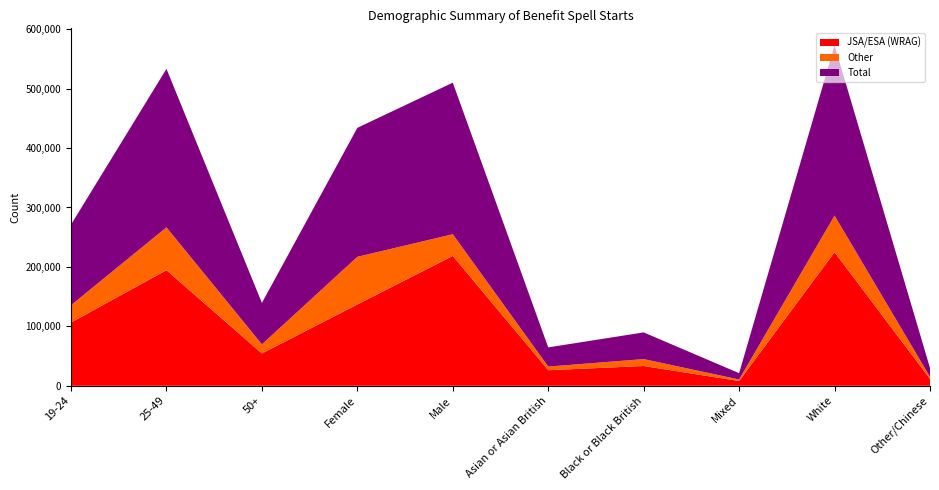

Reading left to right, extract all data points from this chart.

JSA/ESA (WRAG): 106400	194500	54300	136800	218500	26200	33300	8000	224800	11500
Other: 29200	72100	15400	80200	36500	6100	11600	2600	61600	3500
Total: 135600	266600	69700	217000	255000	32300	44900	10600	286400	14900